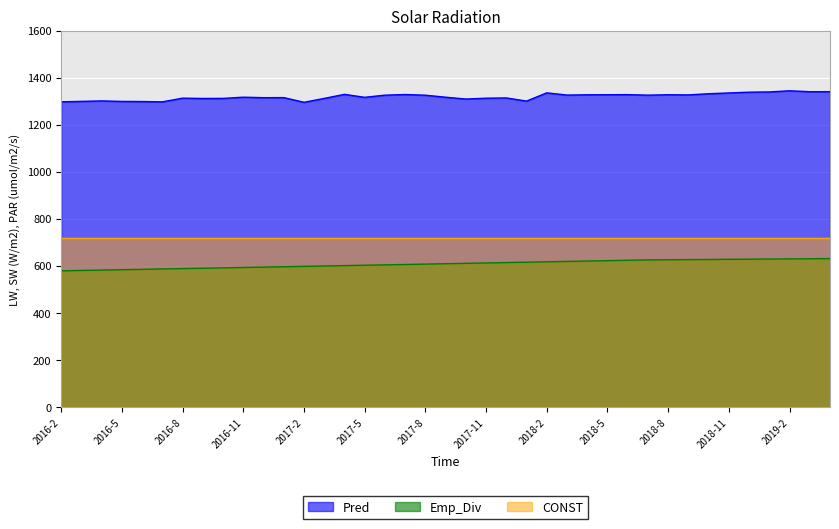

Which label corresponds to the largest value in the chart?

2019-2